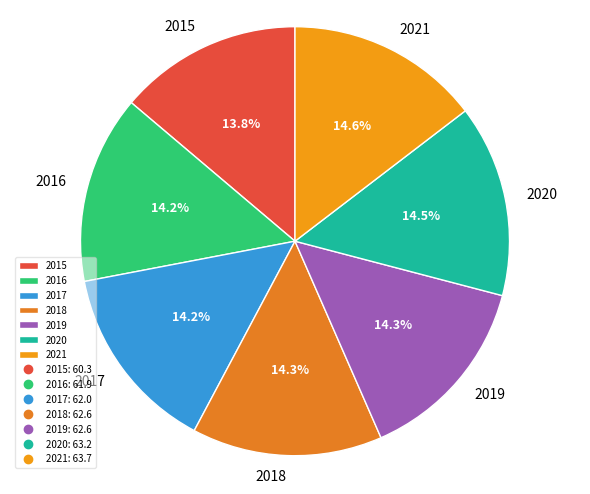

To the nearest percent, what percentage of the pie is 2017?

14%